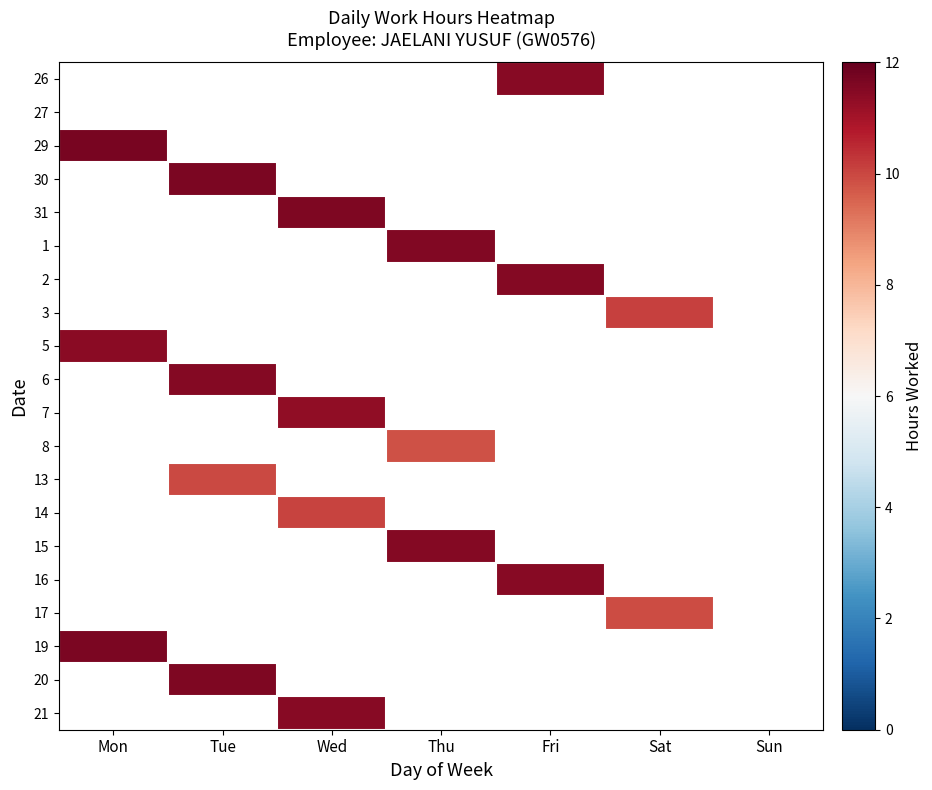

Count the number of data series in this chart.

20